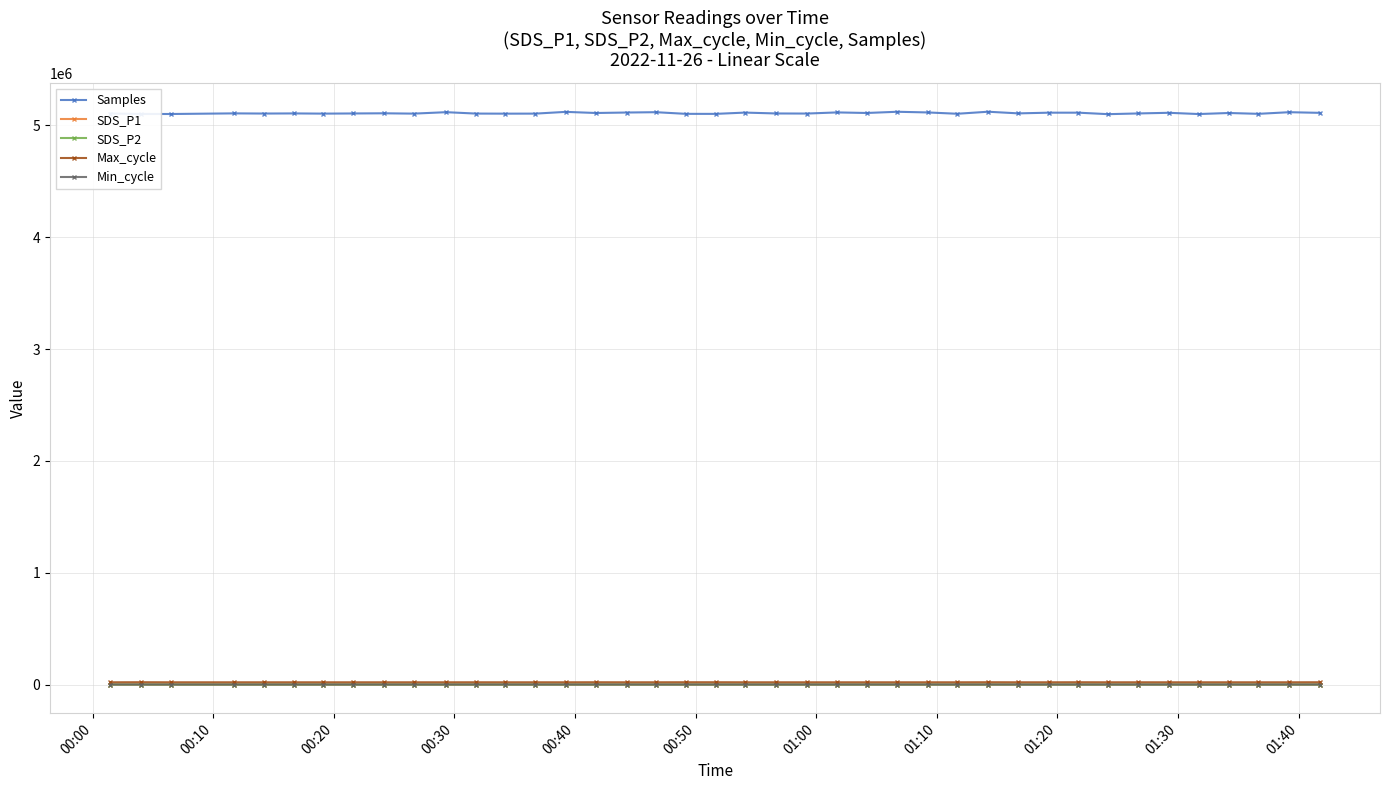

What is the value of the Samples point at the 40th from the left?

5111822.0